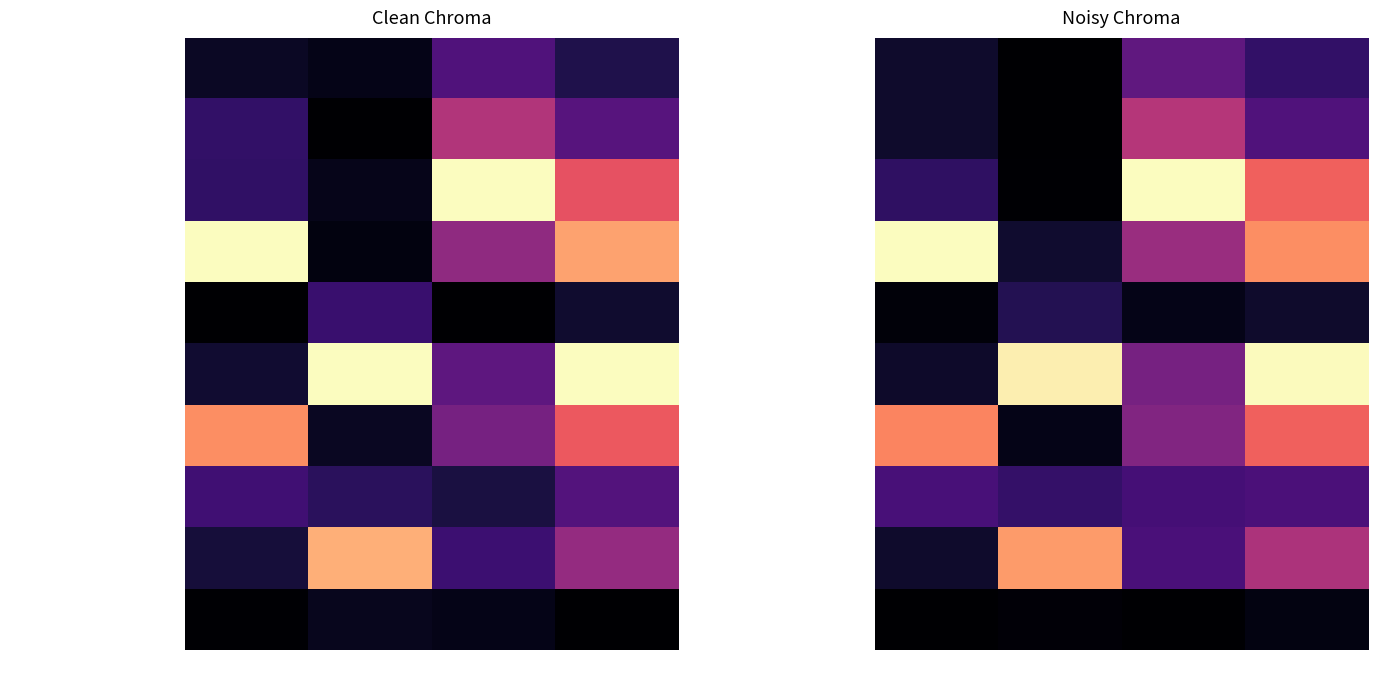

How many values in Сок are above zero?

3